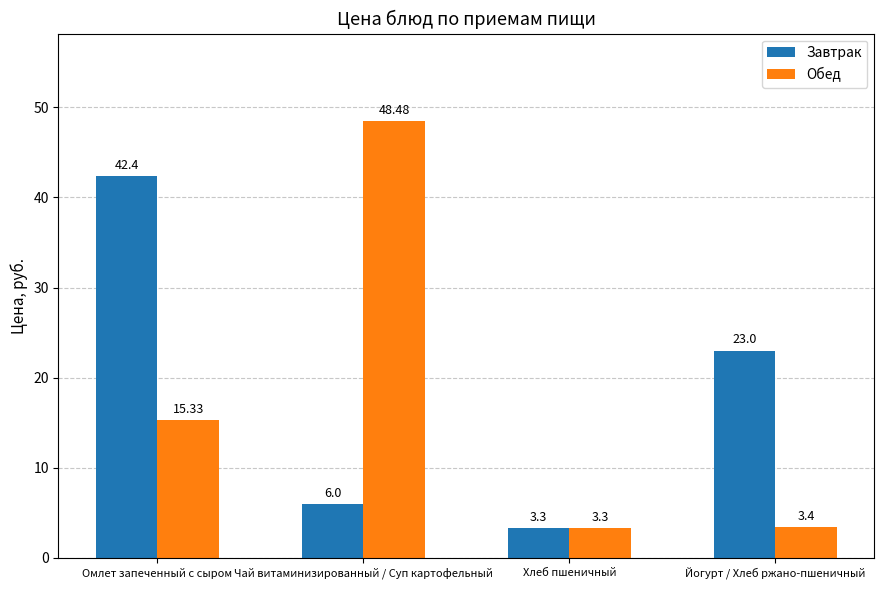

Which series has the largest total across all categories?

Завтрак